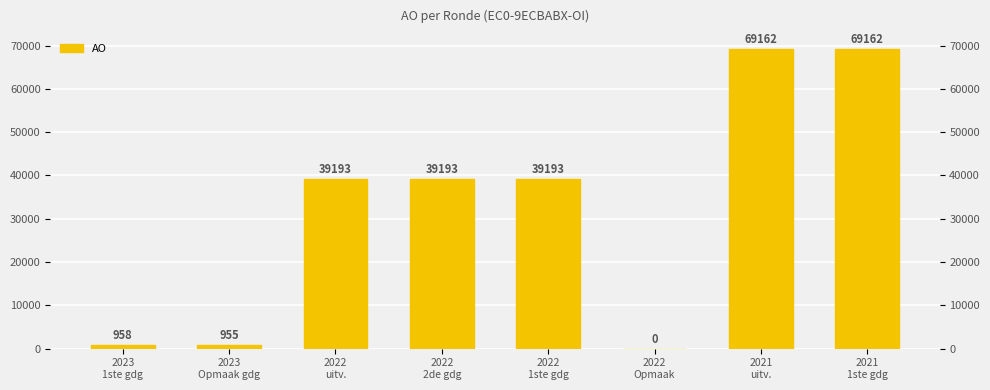

Are the bars horizontal?

No